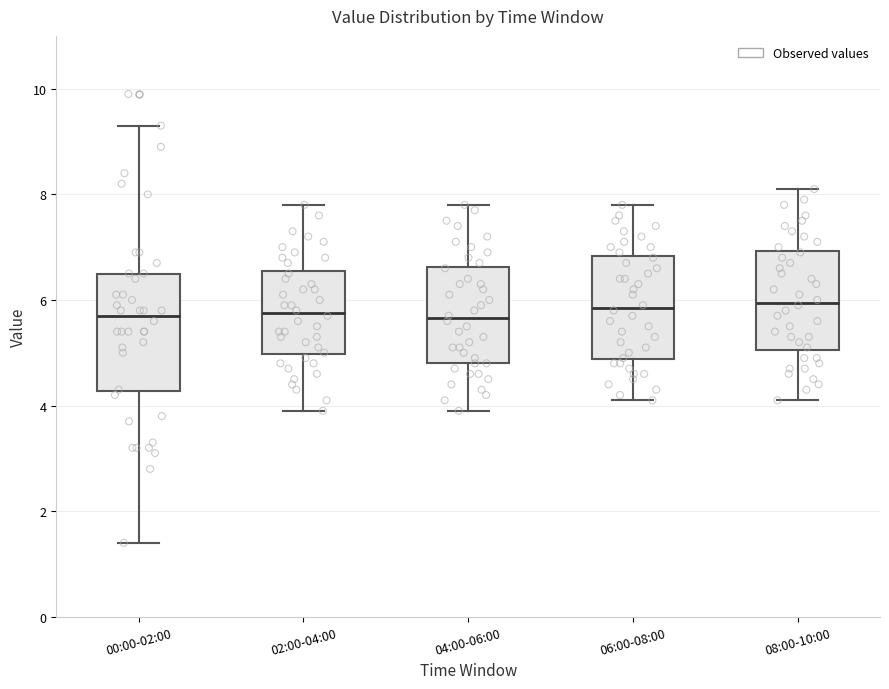

Where does the lower whisker of the box for 00:00-02:00 end on the y-axis? The values are not printed on the chart, so give them approximately, as read against the axis.

1.4